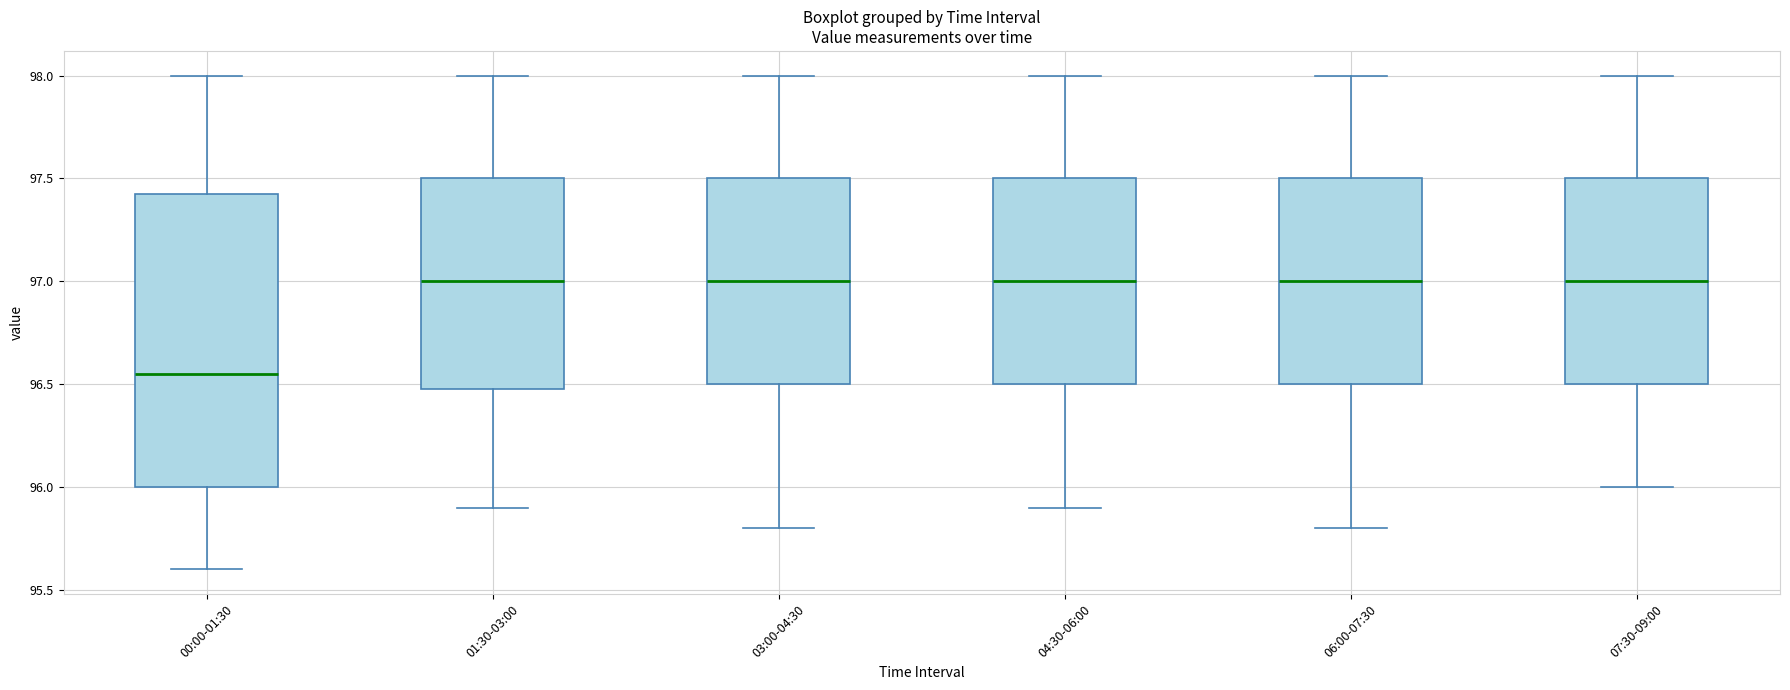

Comparing the boxes themselves (not the whiskers), which one is the tallest?

00:00-01:30